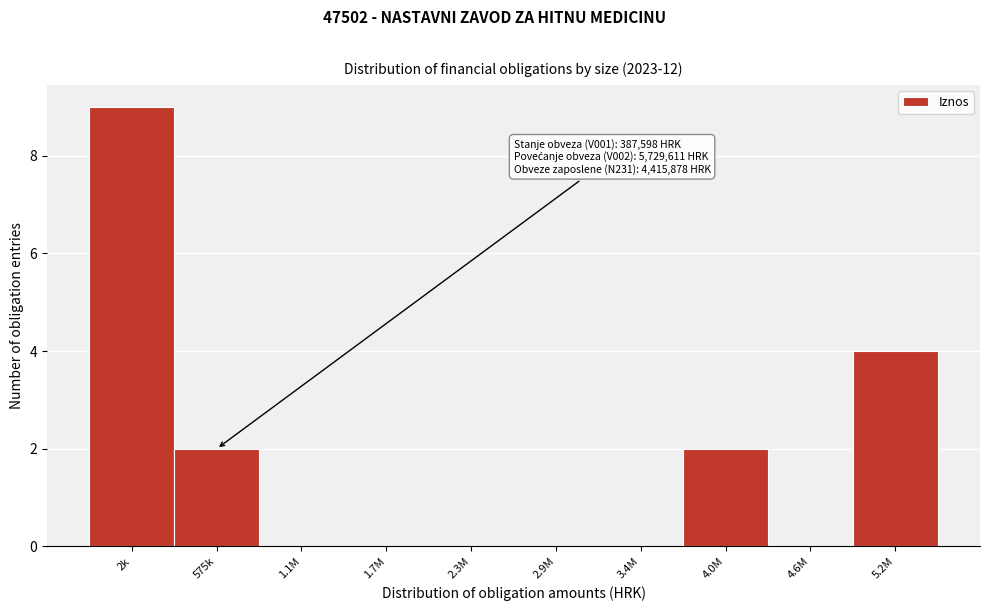

Reading left to right, list all the values displayed in this chart.

2k=9	575k=2	1.1M=0	1.7M=0	2.3M=0	2.9M=0	3.4M=0	4.0M=2	4.6M=0	5.2M=4